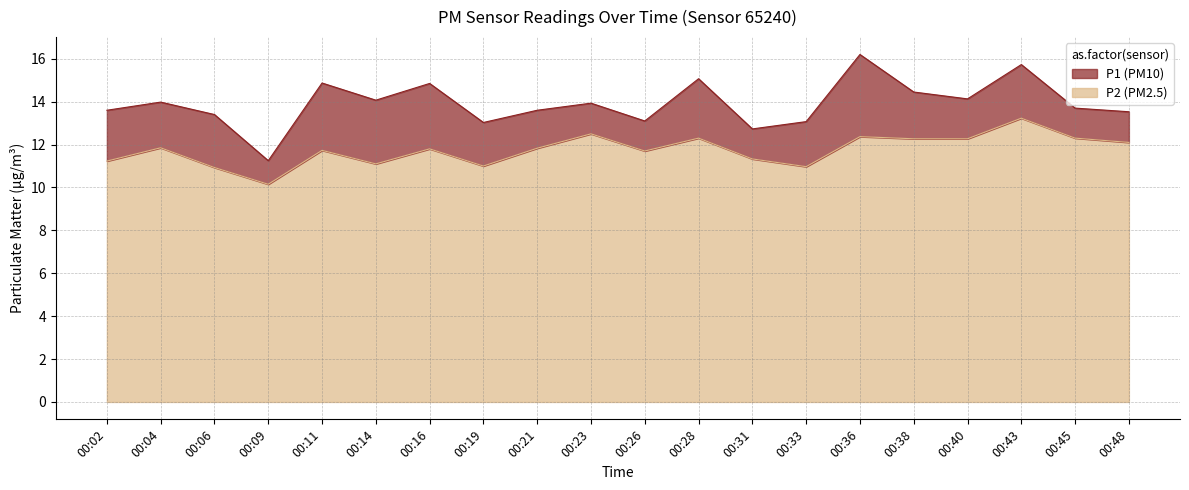

What is the sum of all P1 values?

278.3